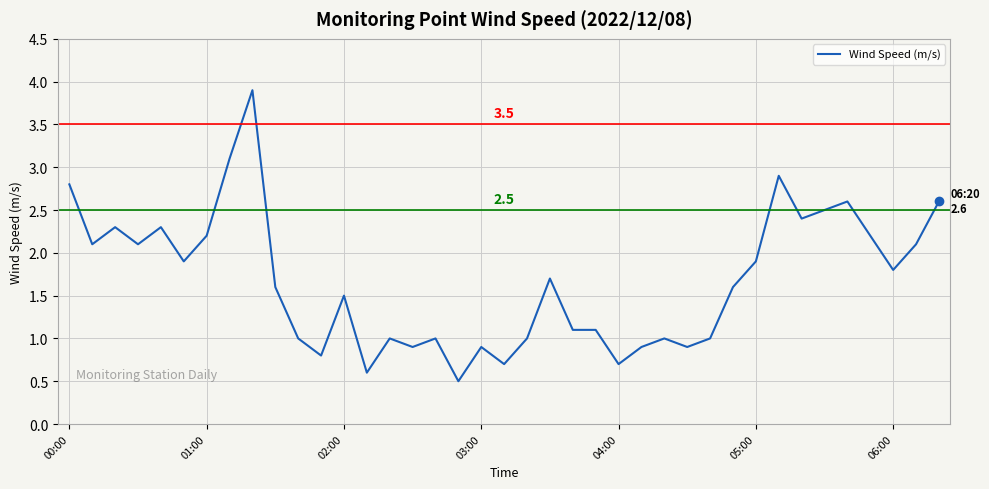

What is the difference between the maximum and minimum values?

3.4